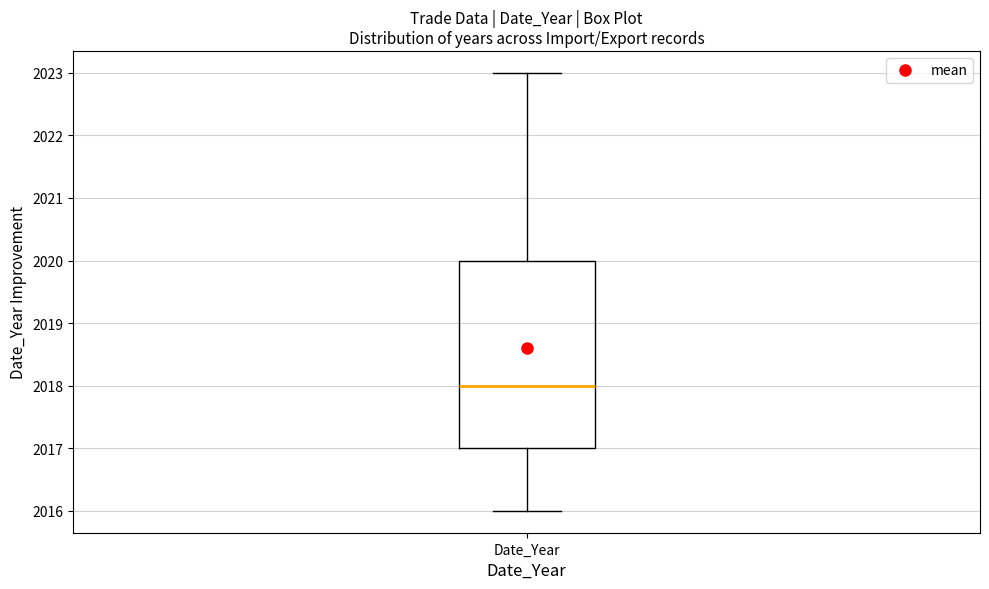

Where does the lower whisker of the box for Date_Year end on the y-axis? The values are not printed on the chart, so give them approximately, as read against the axis.

2016